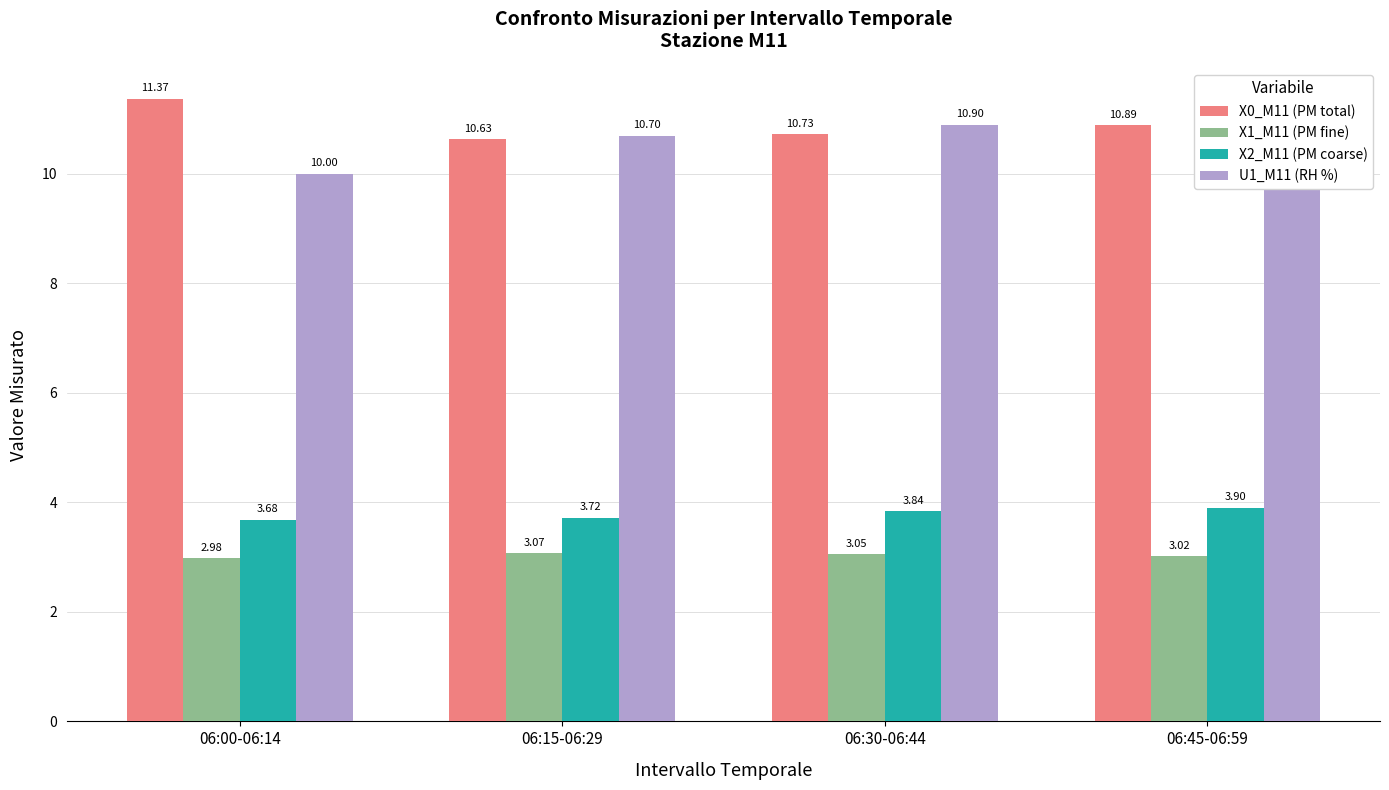

At which label does X1_M11 (PM fine) first exceed 3?

06:15-06:29